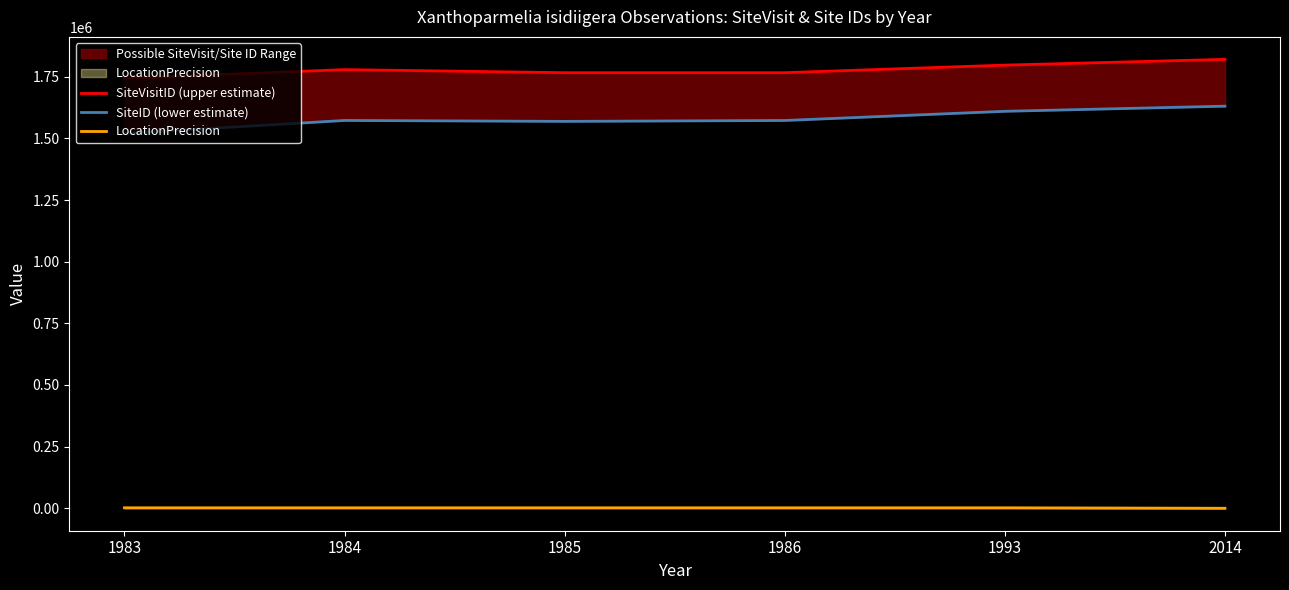

Is it true that SiteVisitID (upper estimate) equals 1766394 at 1986?

True